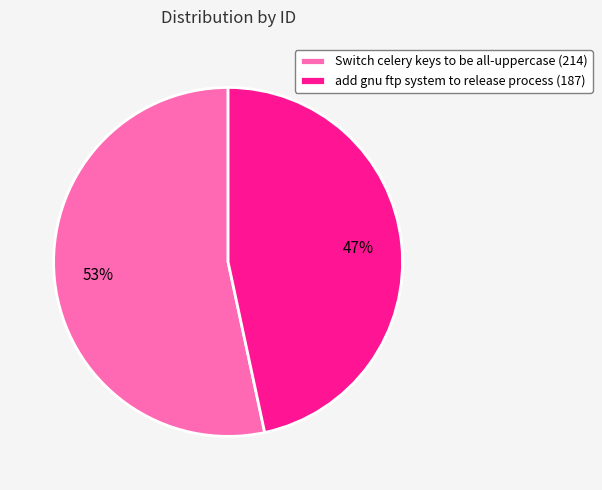

Combined, do add gnu ftp system to release process (187) and Switch celery keys to be all-uppercase (214) account for over 50%?

Yes